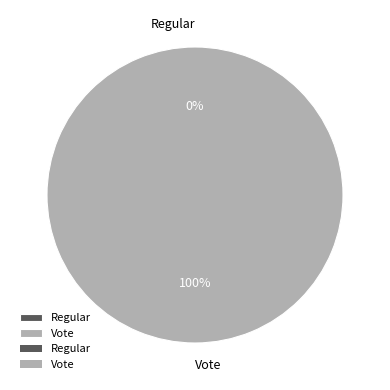

Combined, what portion of the pie is Regular and Vote?

100.0%